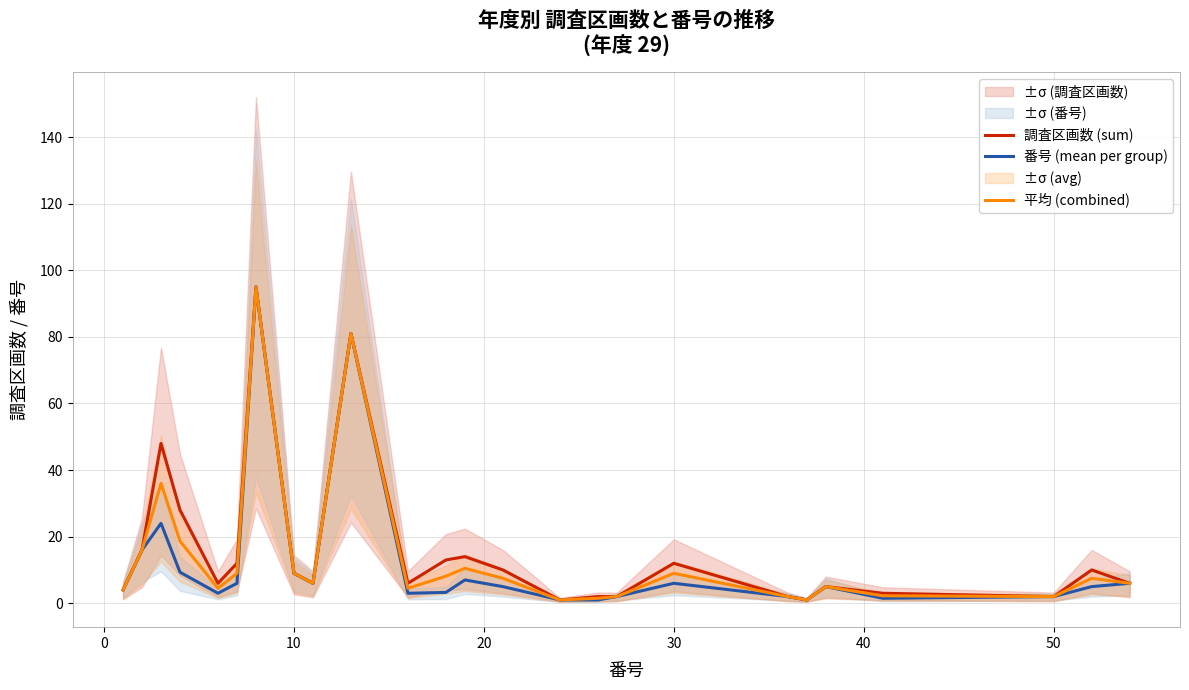

What is the maximum value for 番号 (mean per group)?

95.0